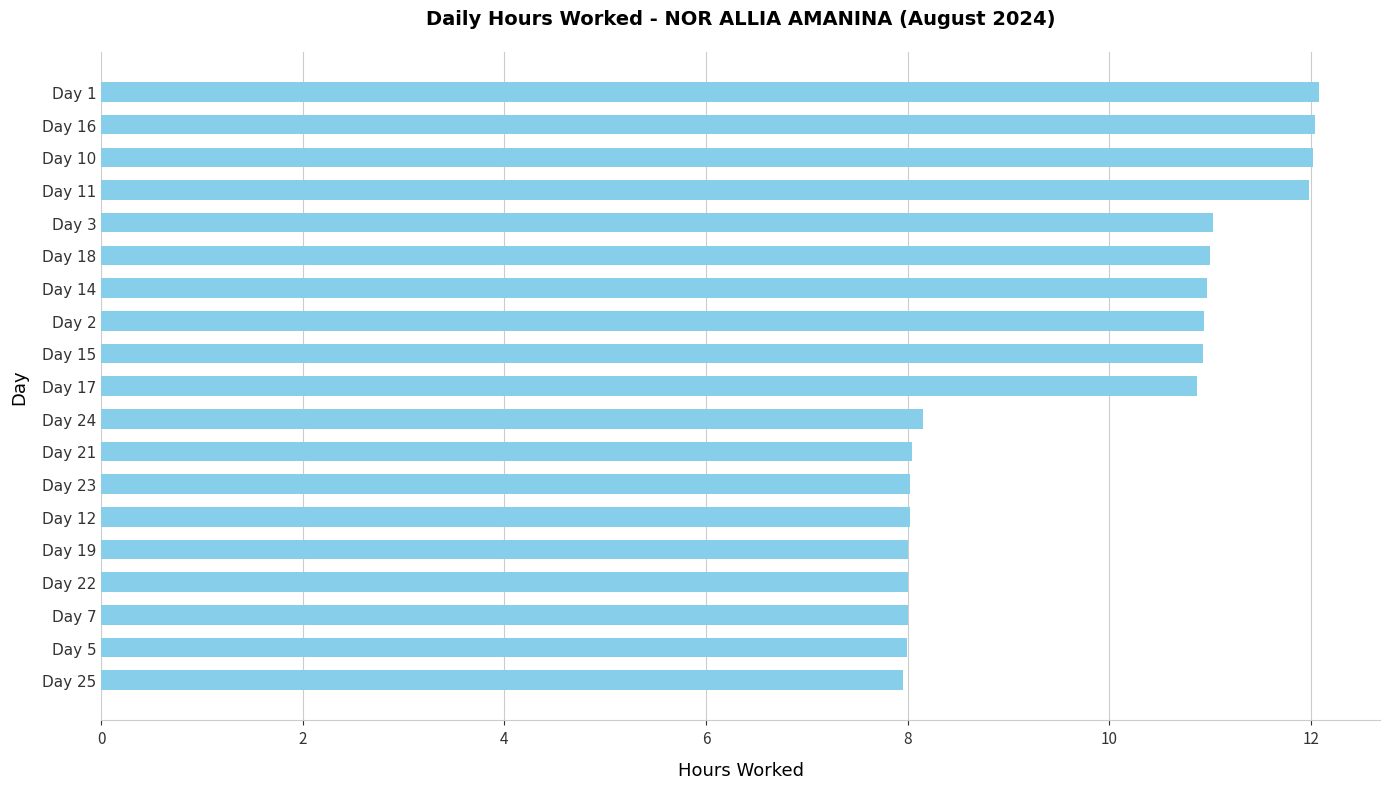

Is it true that the value at Day 1 is 16.9?

False